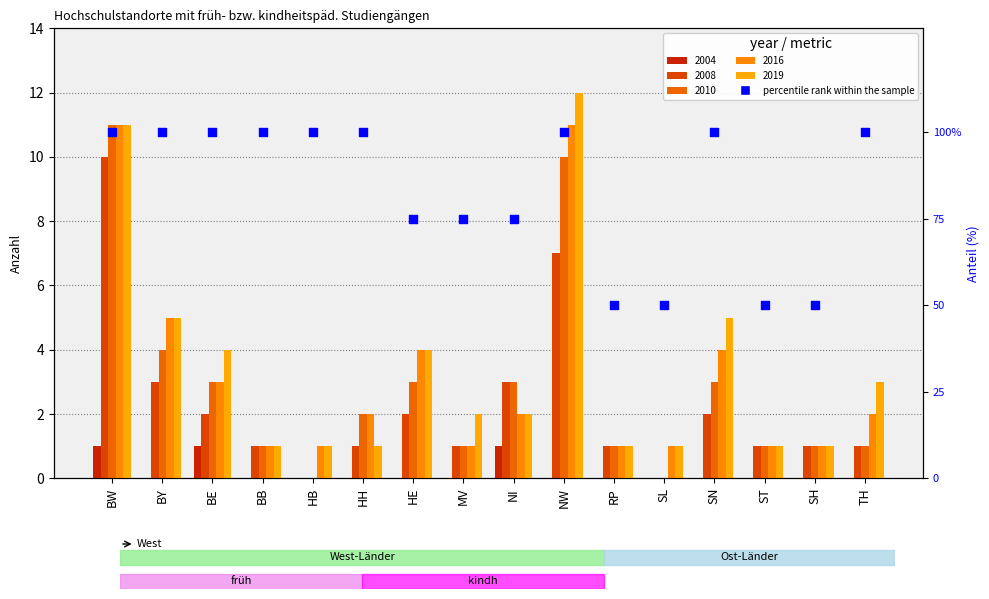

Between BW and BY, which is larger?

BW